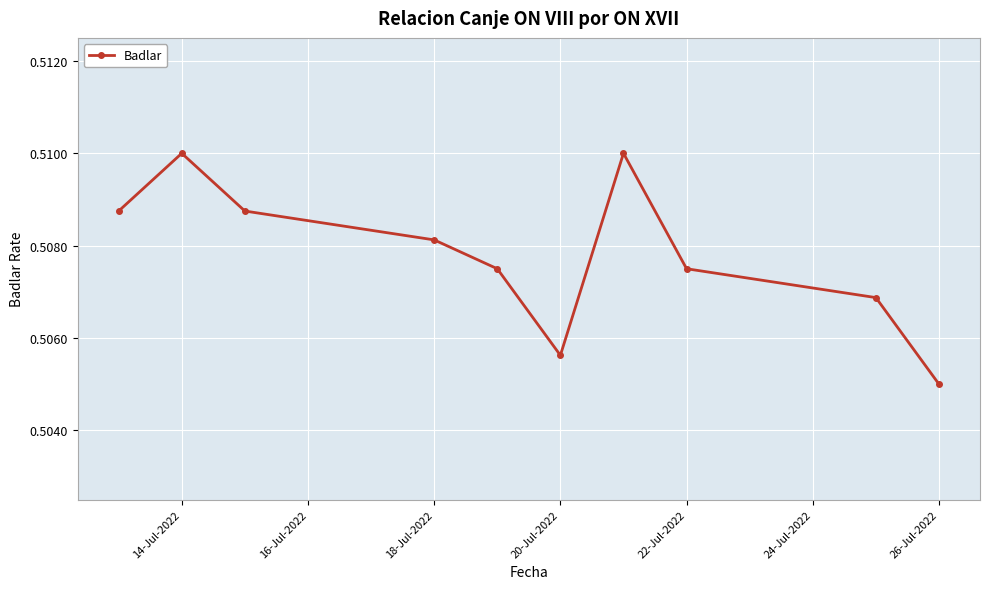

What is the sum of all values?

5.1